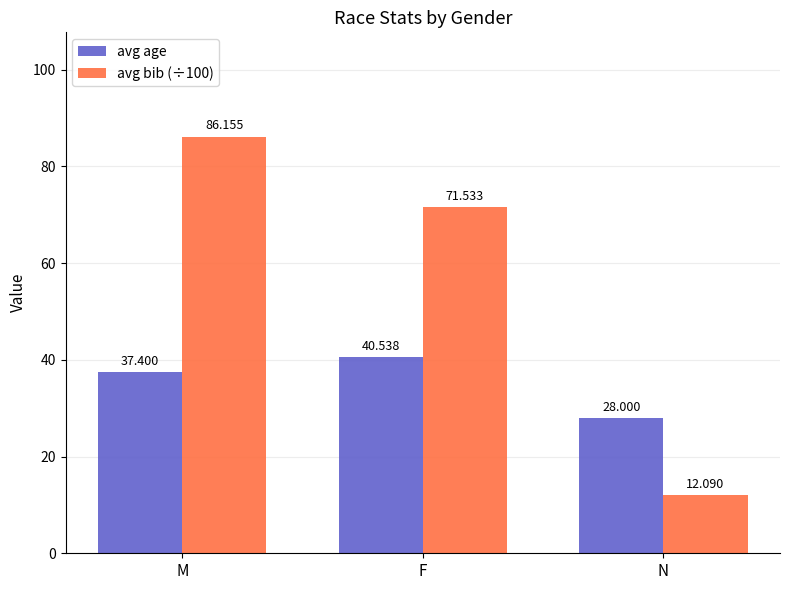

The avg bib (÷100) series shows 86.2 at M. True or false?

True